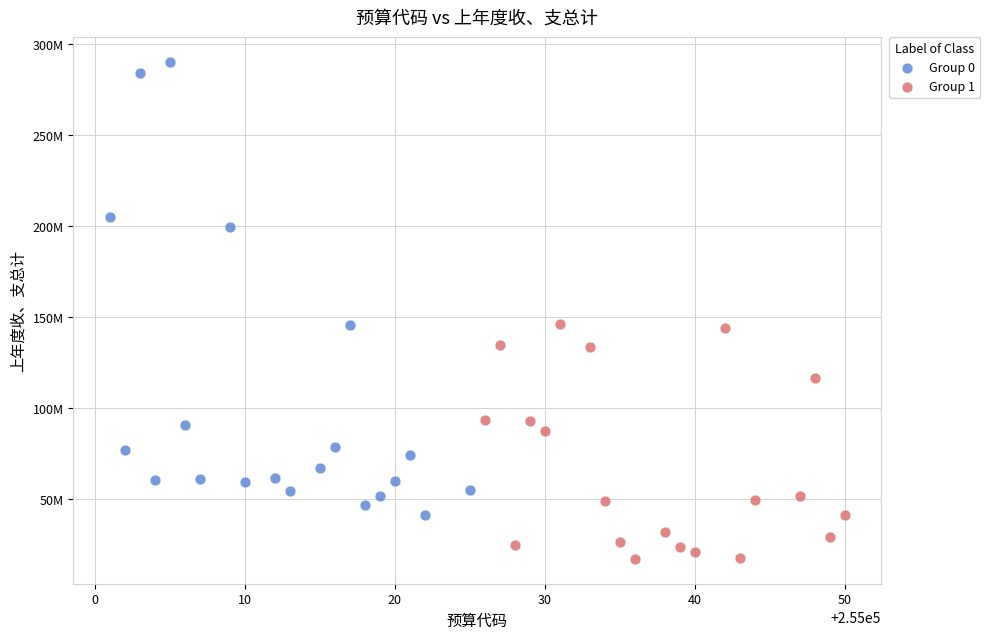

Which series reaches the minimum Y coordinate?

Group 1